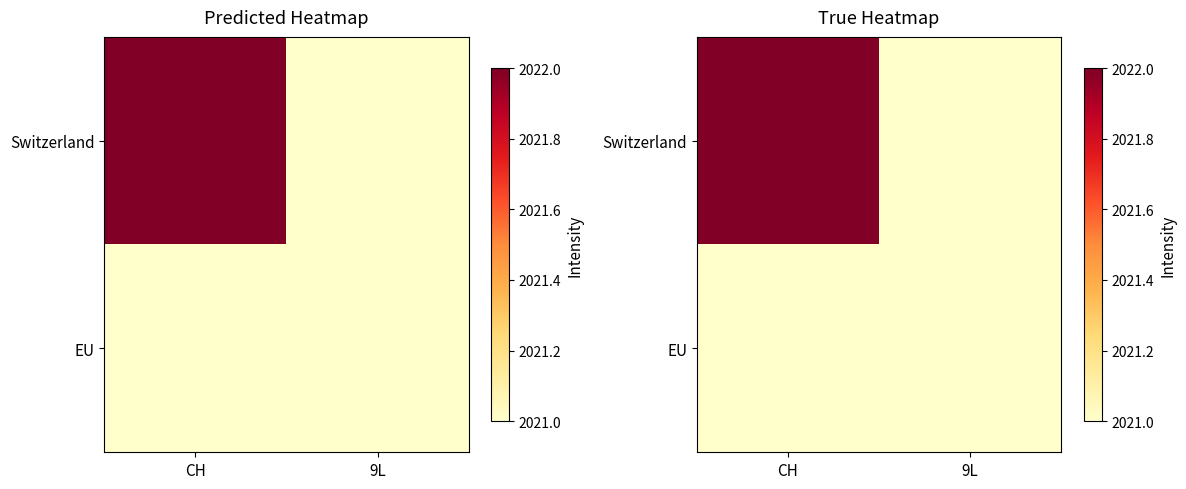

Which series has the widest spread of values?

Switzerland